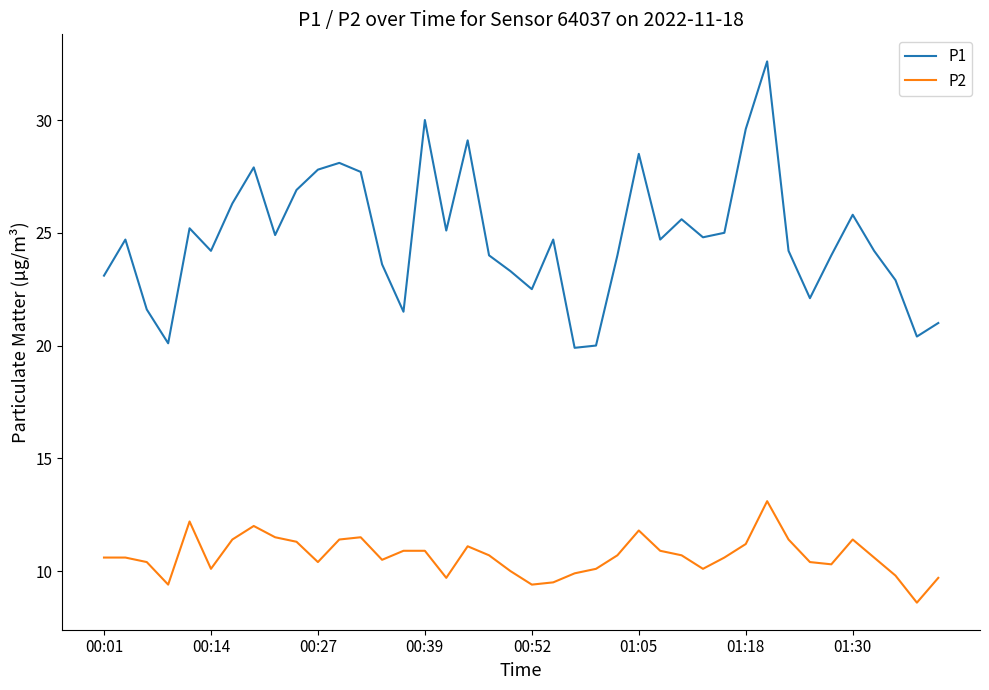

True or false: P2 and P1 cross at least once.

False